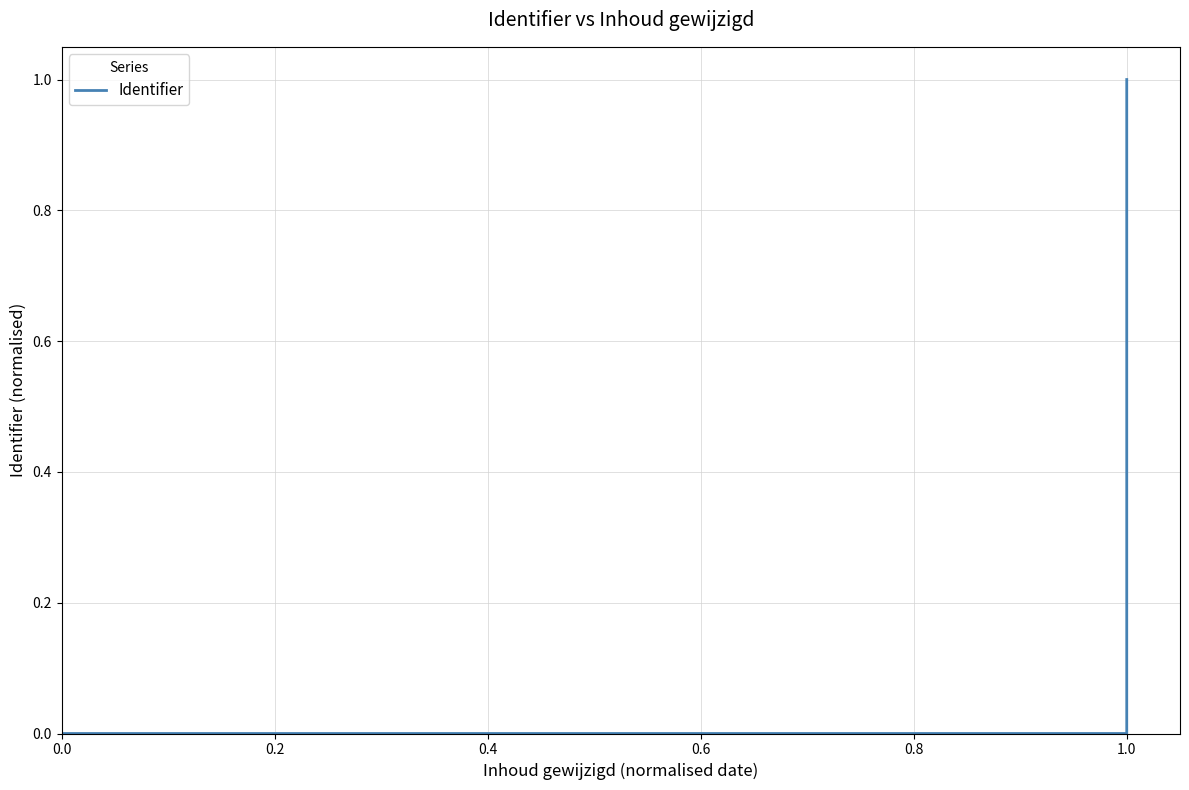

True or false: the data has more than 0 interior local peaks.

False